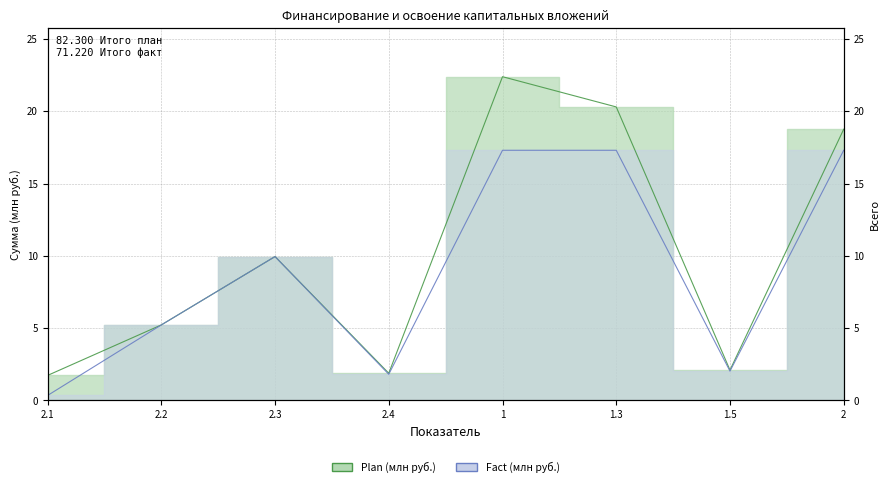

Which series changed the most between 2.2 and 2?

Plan